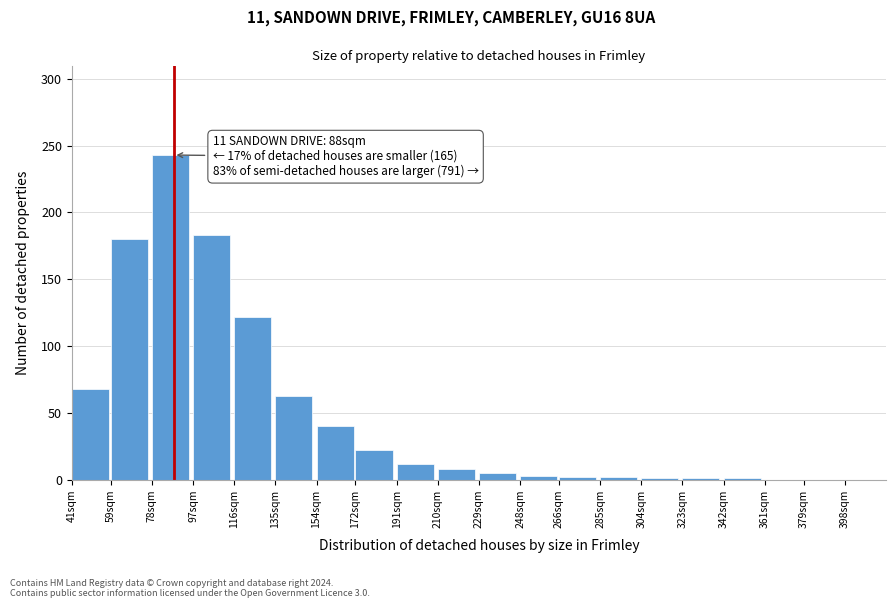

What is the sum of the values at 97sqm and 172sqm?

205